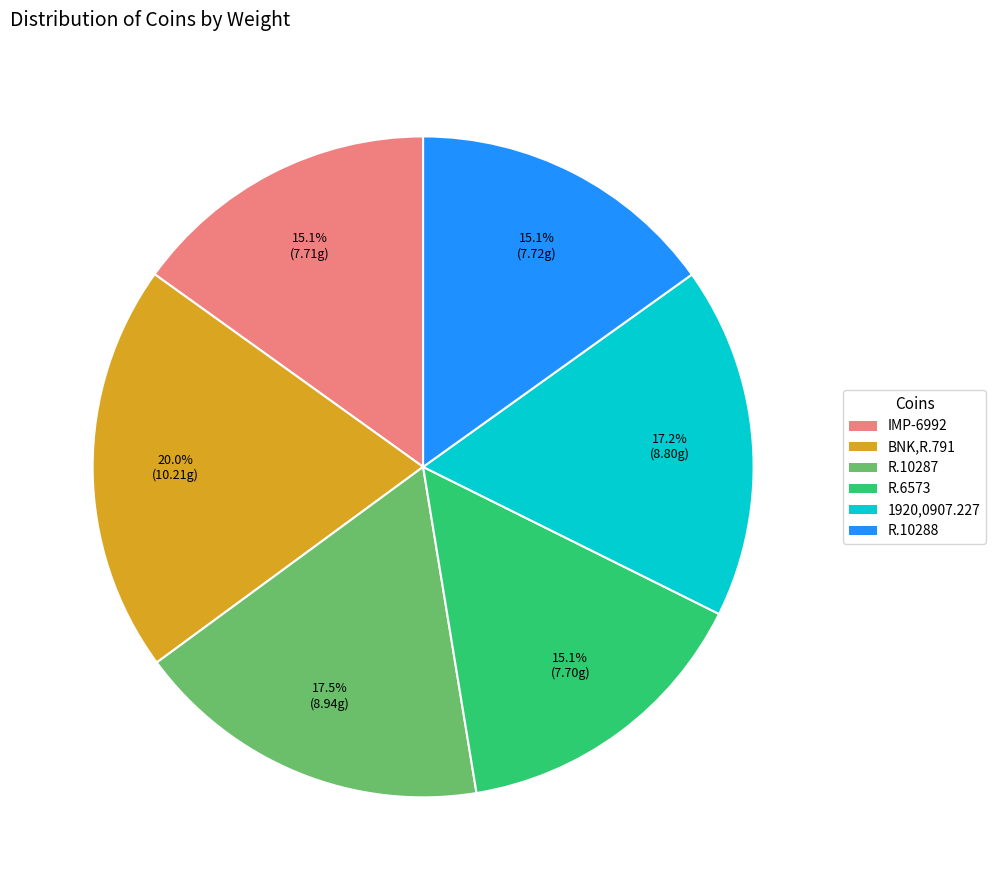

Combined, do R.10288 and 1920,0907.227 account for over 50%?

No